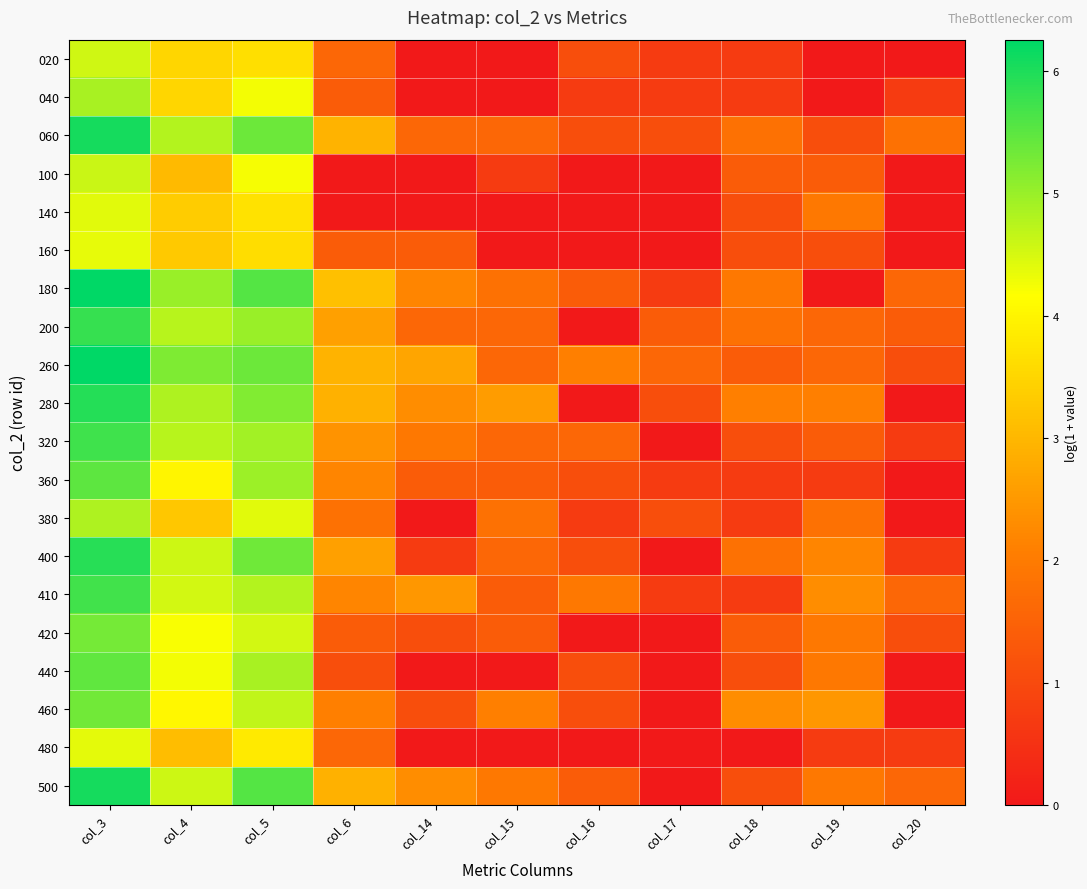

What is the spread (max minus min) of values at col_5?

1.9